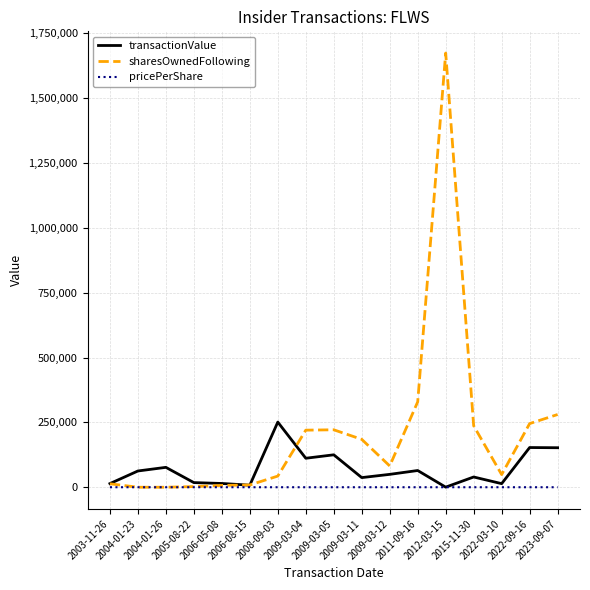

Rank the series by their maximum value, from lowest to highest.

pricePerShare, transactionValue, sharesOwnedFollowing